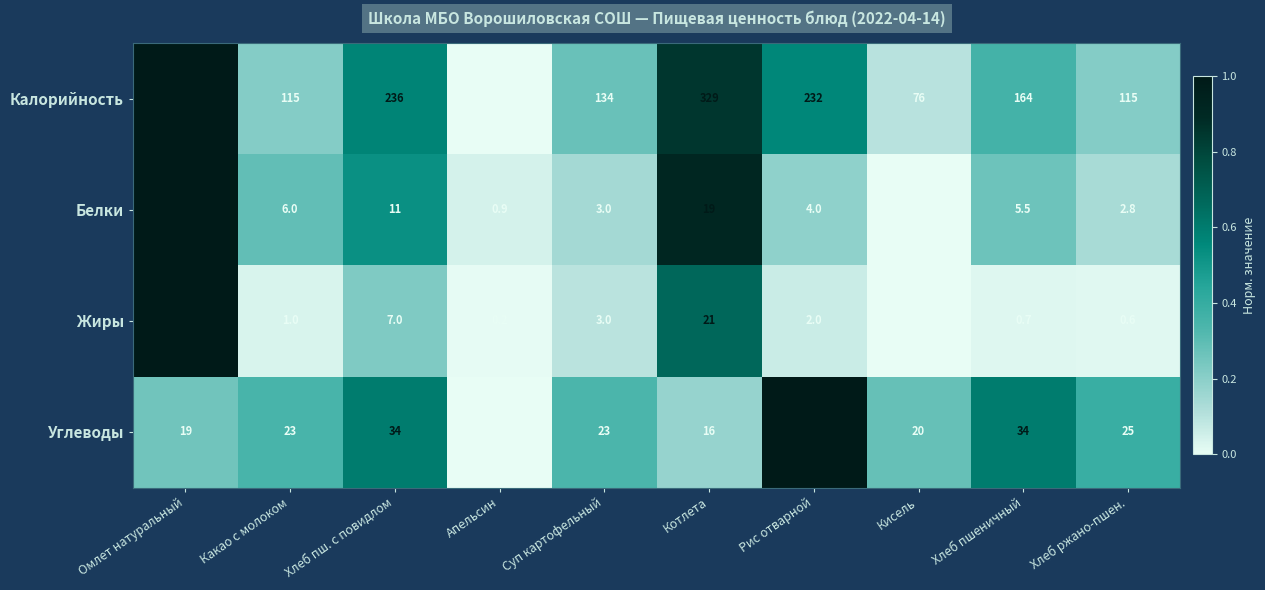

Which series has the largest total across all categories?

Калорийность